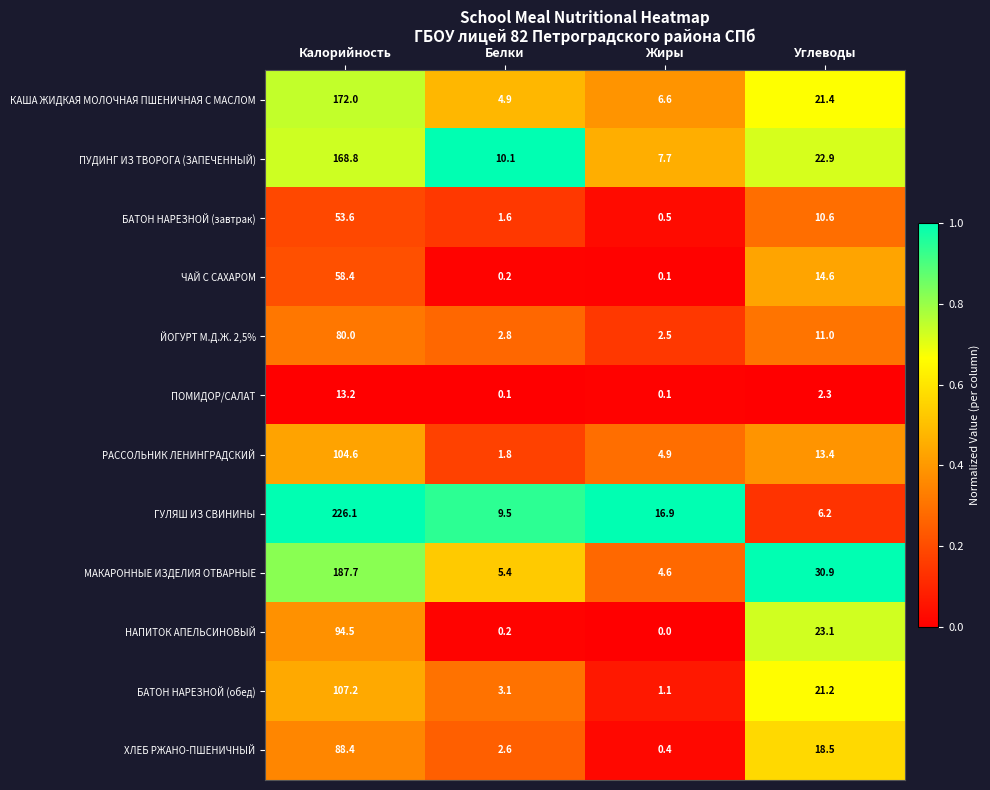

Which series has the largest total across all categories?

ГУЛЯШ ИЗ СВИНИНЫ